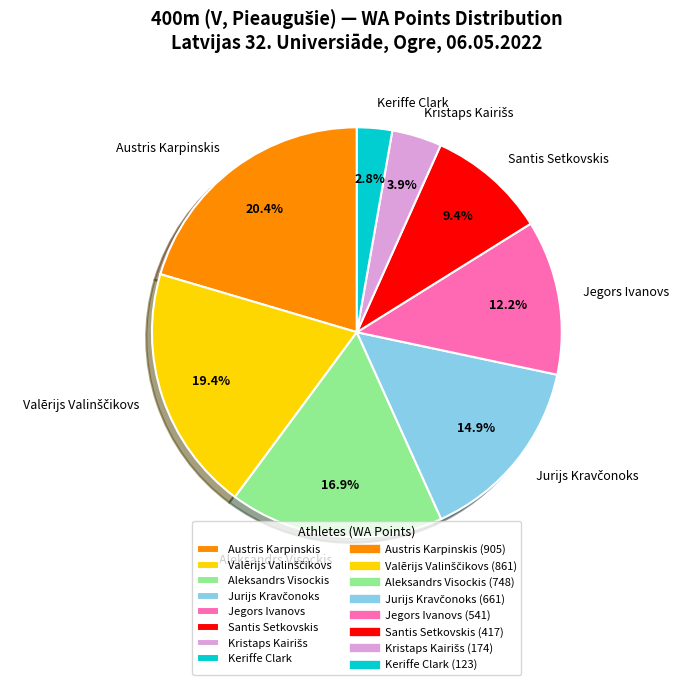

What is the total percentage of Austris Karpinskis and Jegors Ivanovs?

32.6%